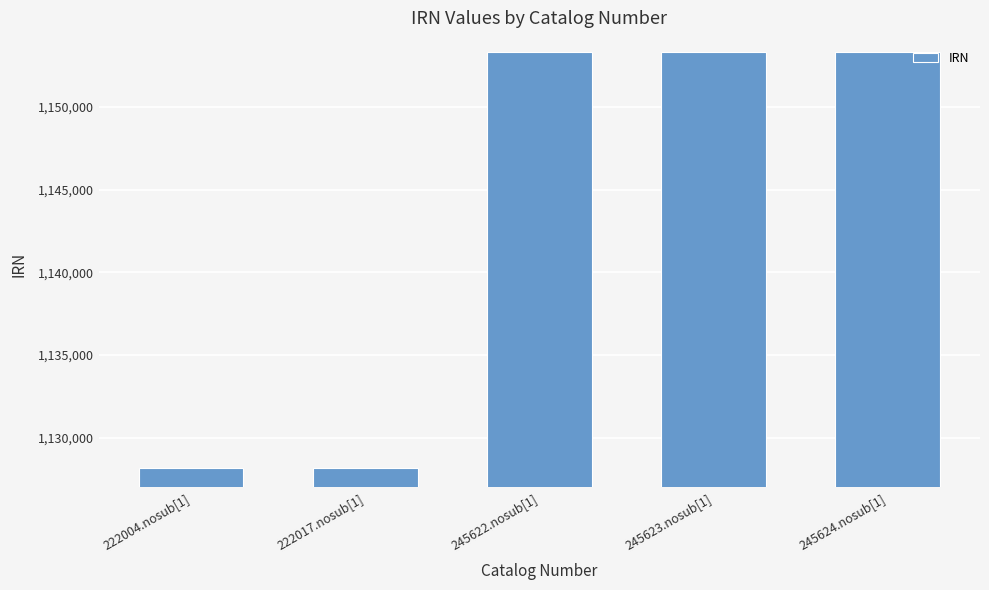

What is the difference between the values at 222004.nosub[1] and 245624.nosub[1]?

25193